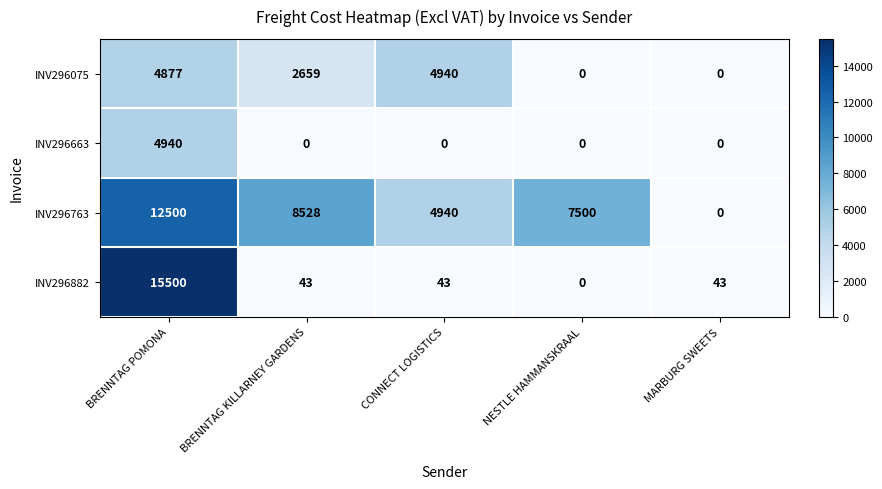

True or false: INV296763 has a value of 4940 at CONNECT LOGISTICS.

True